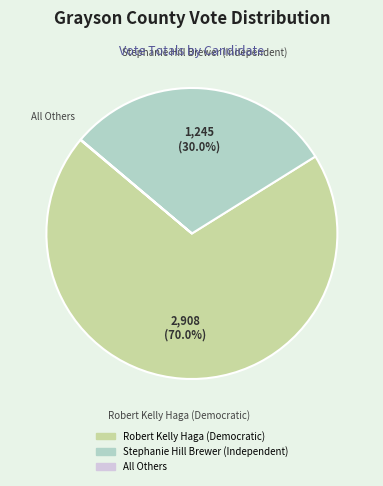

To the nearest percent, what percentage of the pie is Robert Kelly Haga (Democratic)?

70%